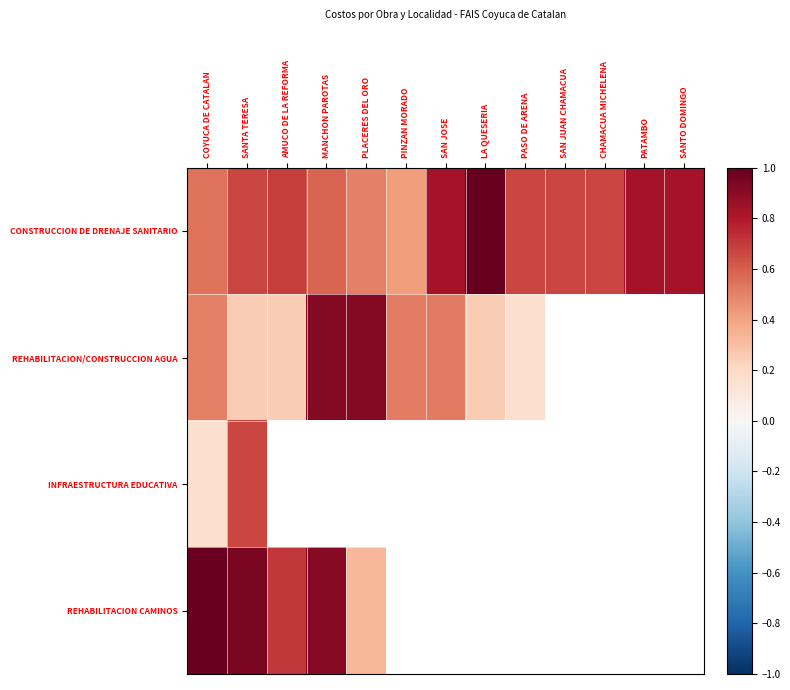

Which category has the lowest value across all series?

COYUCA DE CATALAN